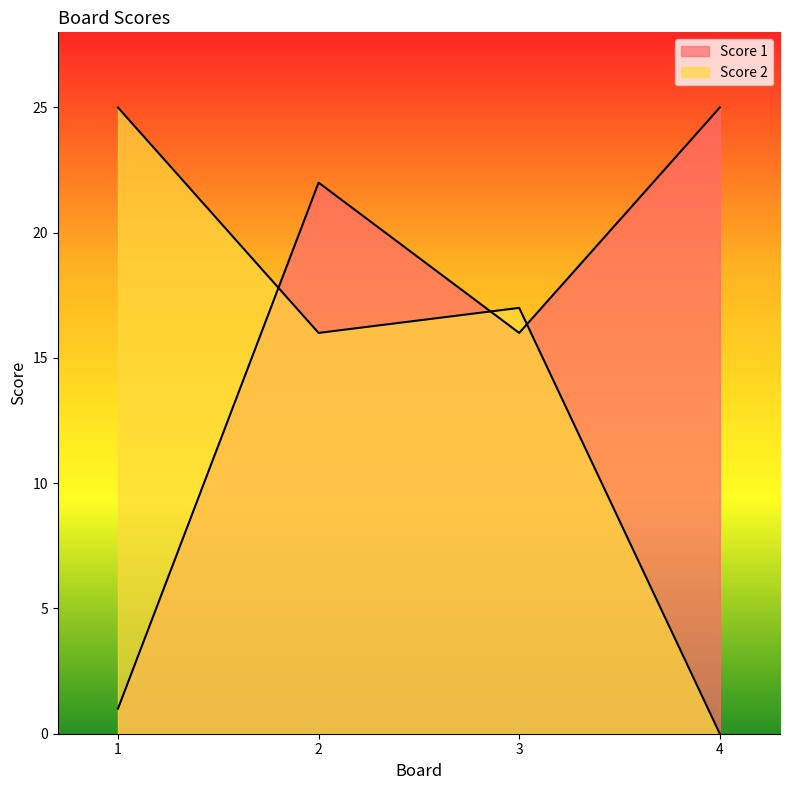

What is the value of the Score 2 point at the 3rd from the left?

17